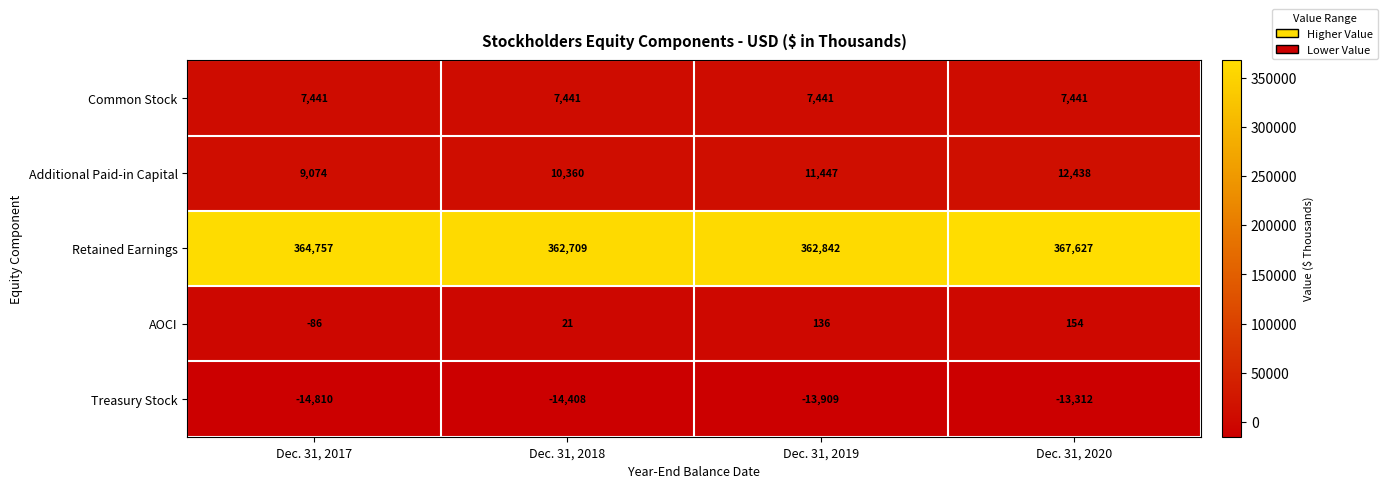

Is it true that Additional Paid-in Capital equals 18769 at Dec. 31, 2019?

False